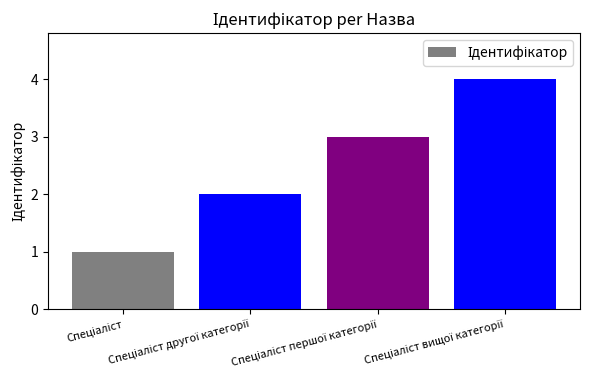

Reading left to right, list all the values displayed in this chart.

1	2	3	4